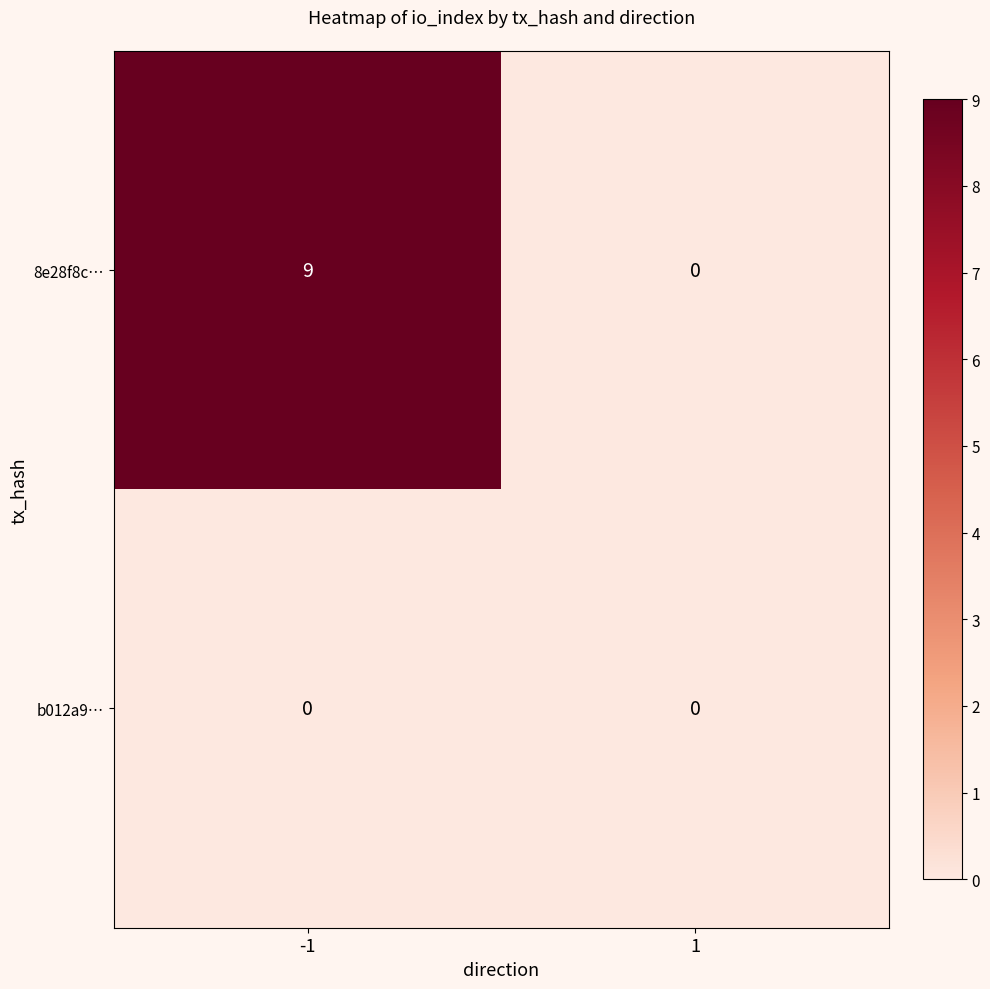

Reading left to right, extract all data points from this chart.

8e28f8c…: -1=9	1=0
b012a9…: -1=0	1=0